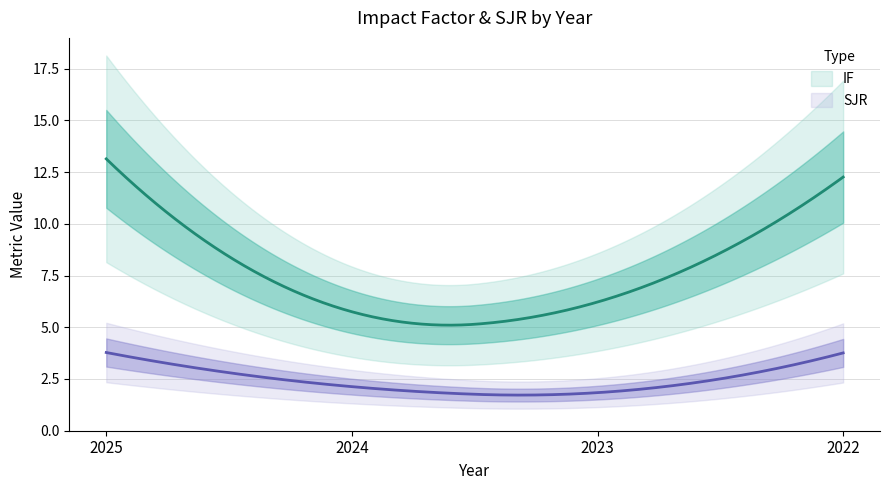

True or false: SJR and IF intersect in this chart.

False